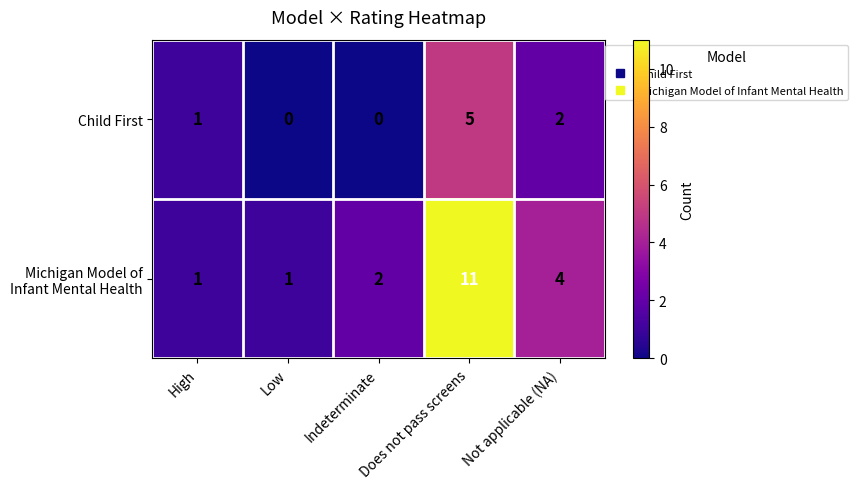

Is it true that Child First equals 2 at High?

False